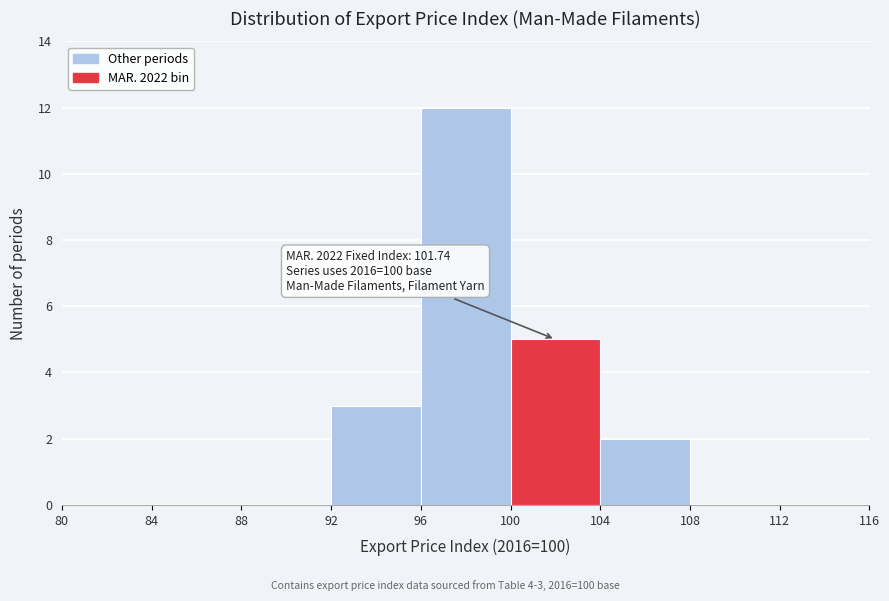

Which range on the x-axis has the tallest bar?

96 to 100